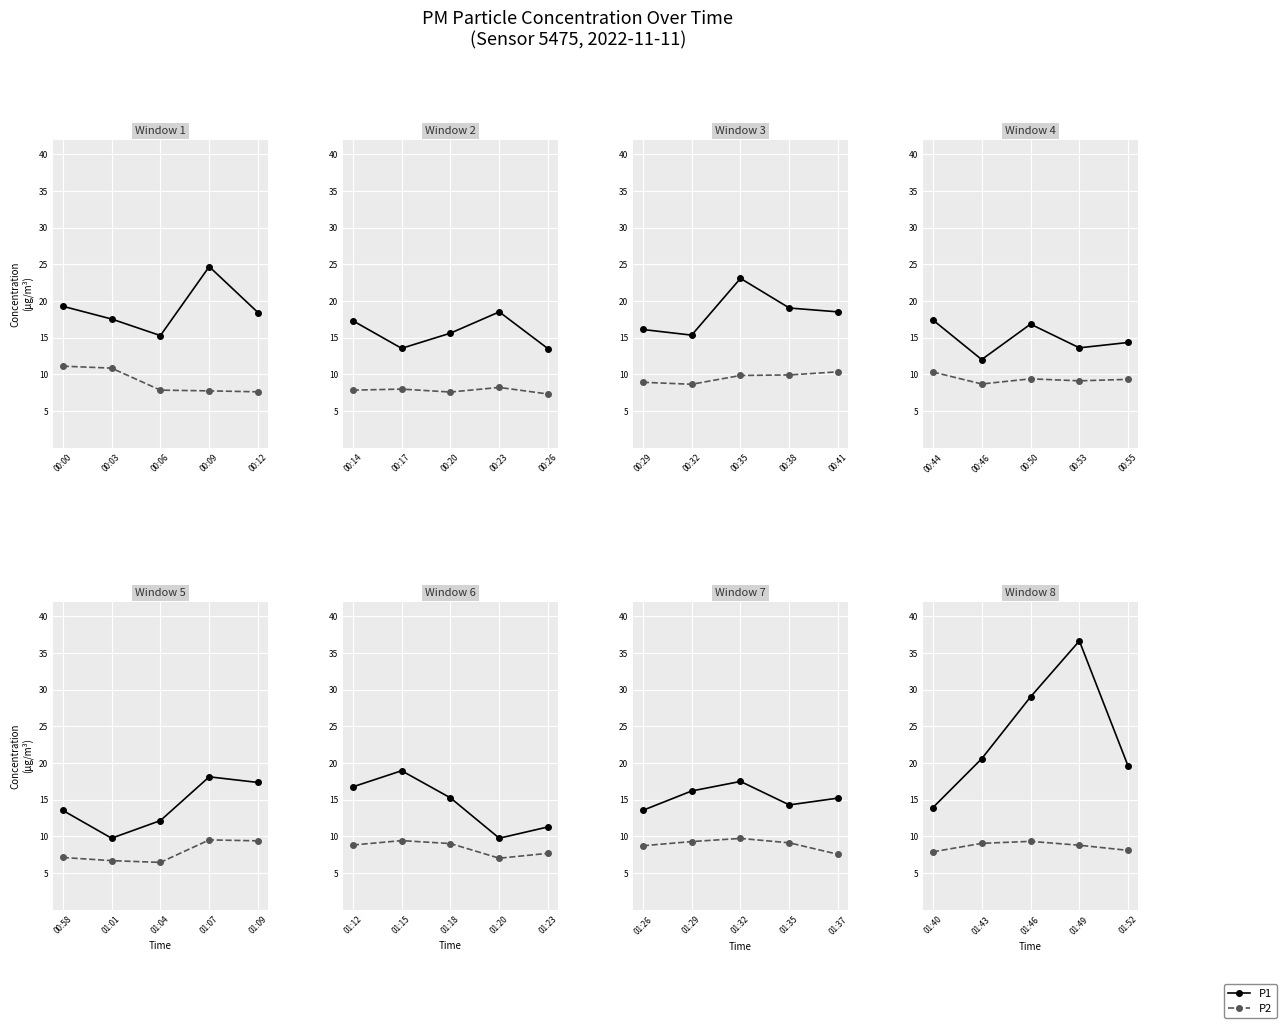

True or false: P1 and P2 intersect in this chart.

False